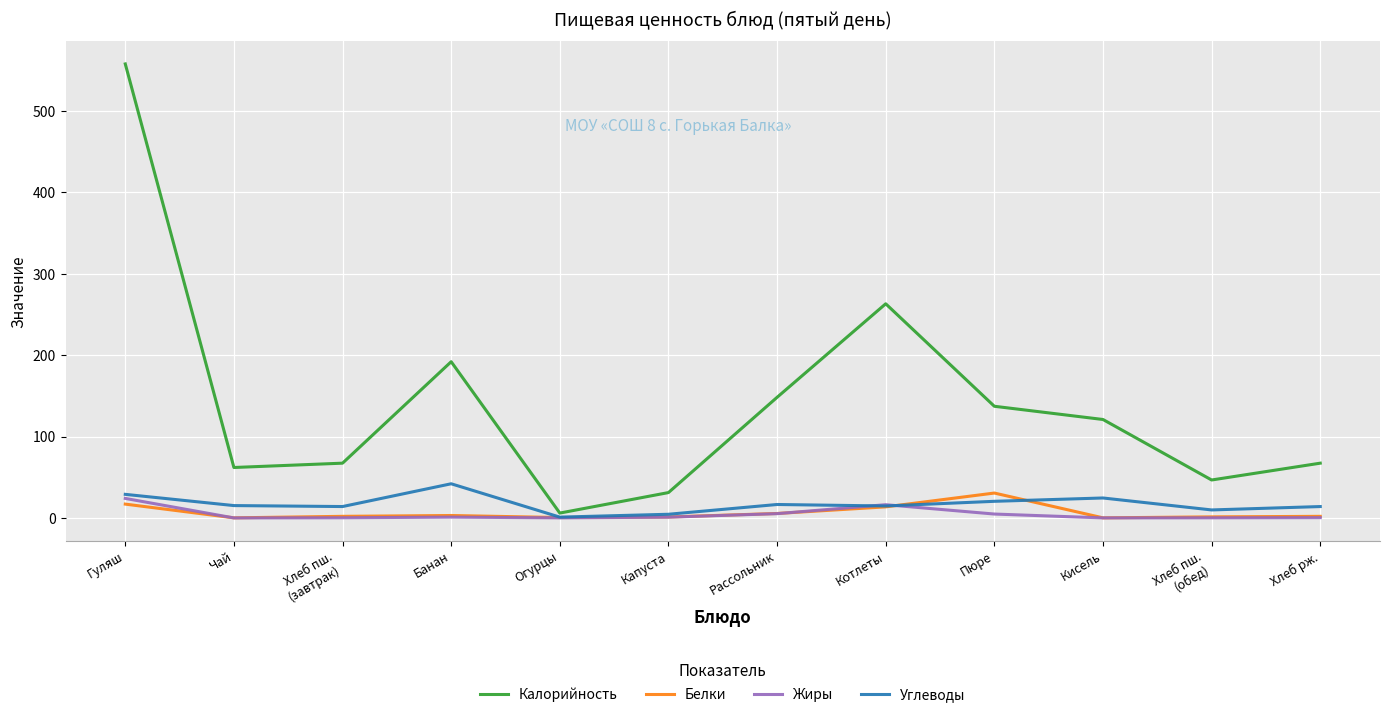

What is the greatest value displayed?

558.0